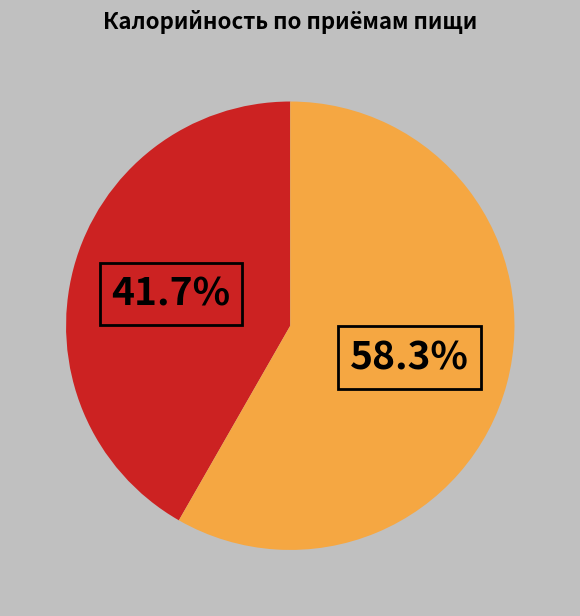

Is there any slice that represents more than half of the pie?

Yes